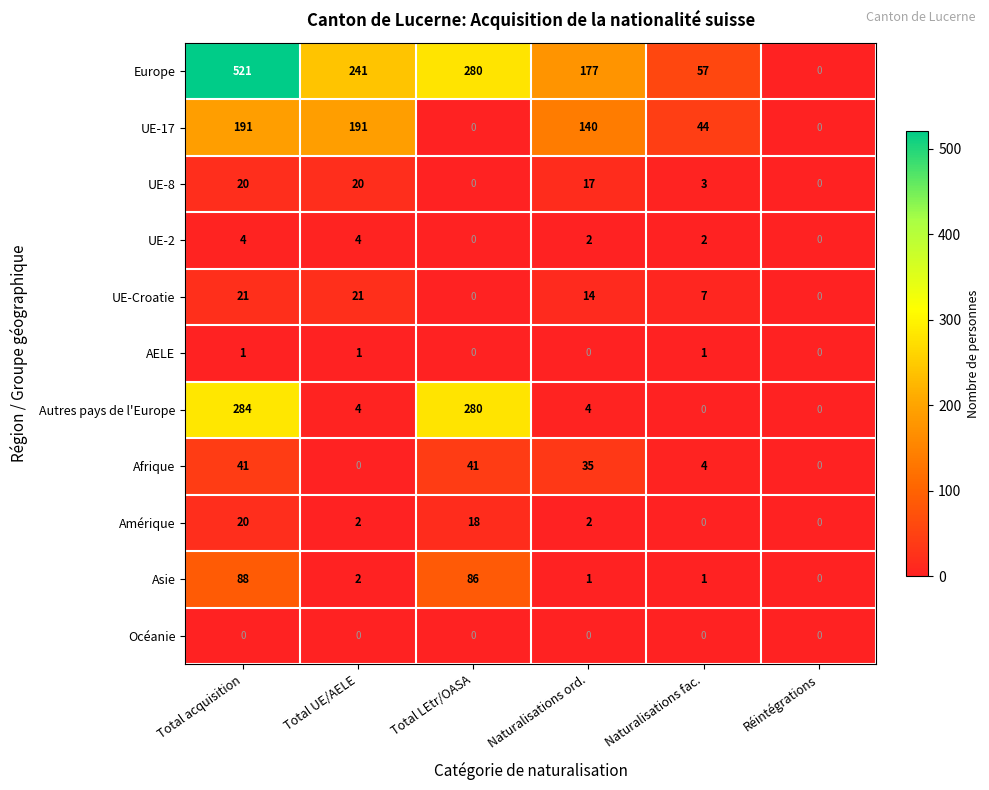

What is the sum of the UE-8 values at Naturalisations ord. and Naturalisations fac.?

20